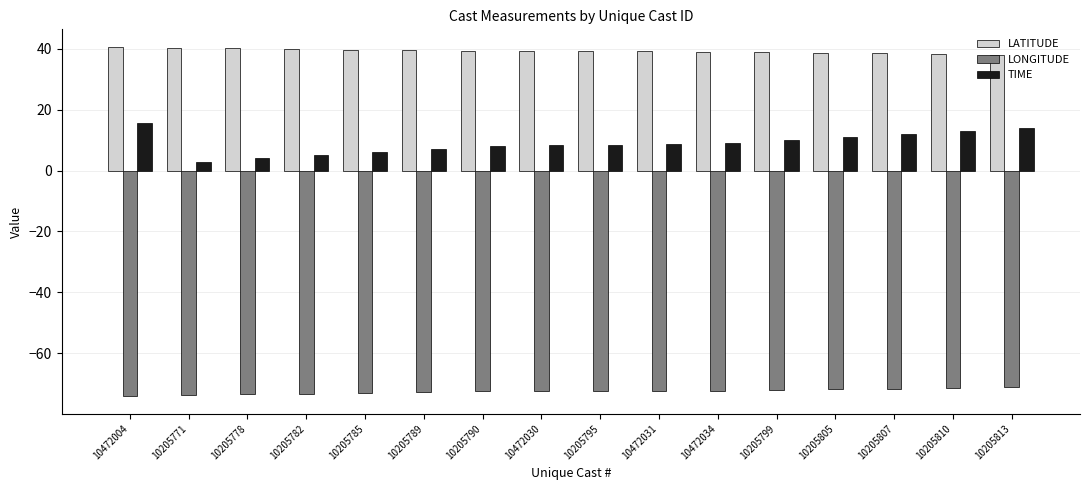

What is the total value across all series at 10205785?

-27.2